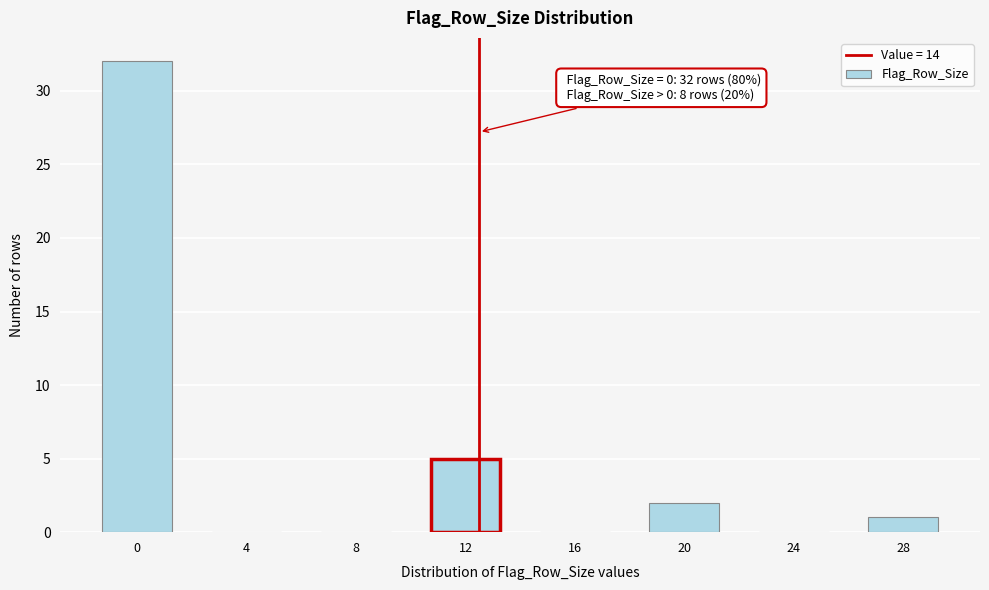

Reading left to right, transcribe all the data shown in this chart.

0=32	4=0	8=0	12=5	16=0	20=2	24=0	28=1